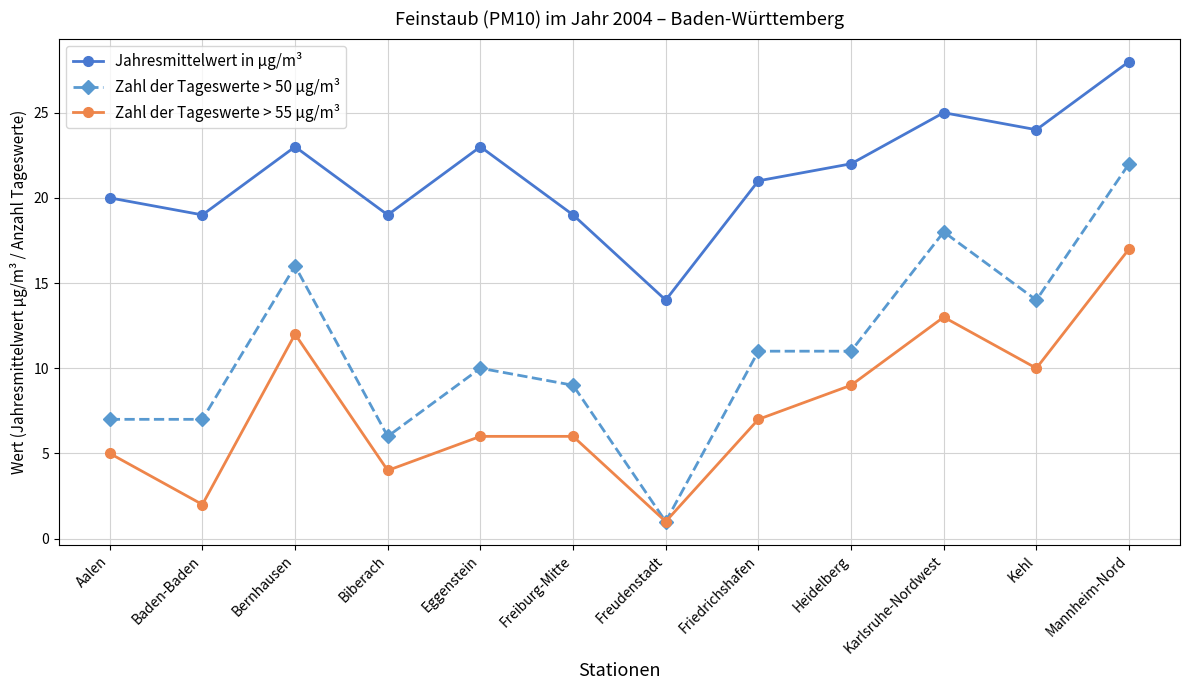

At how many categories does at least one series exceed 2?

12